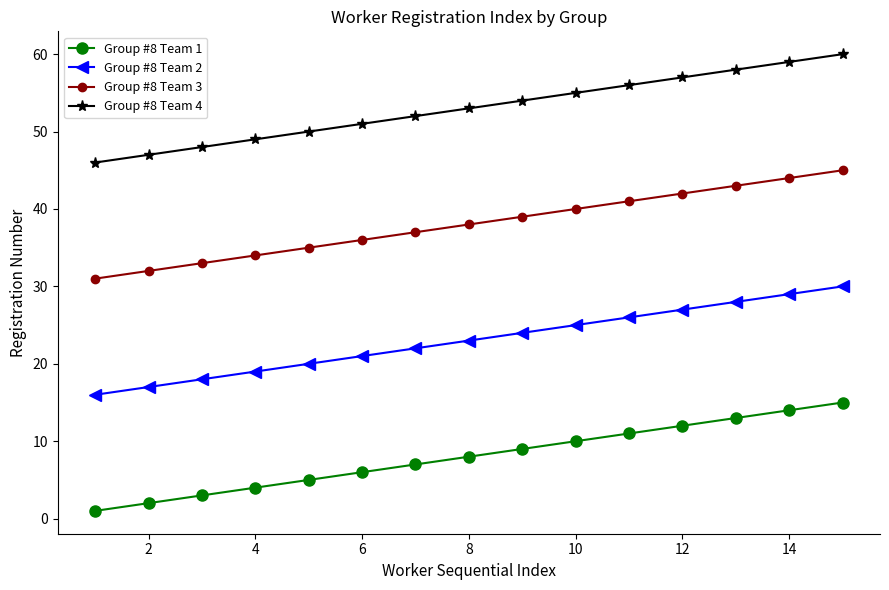

Reading left to right, what are all the values shown in this chart?

Group #8 Team 1: 1	2	3	4	5	6	7	8	9	10	11	12	13	14	15
Group #8 Team 2: 16	17	18	19	20	21	22	23	24	25	26	27	28	29	30
Group #8 Team 3: 31	32	33	34	35	36	37	38	39	40	41	42	43	44	45
Group #8 Team 4: 46	47	48	49	50	51	52	53	54	55	56	57	58	59	60